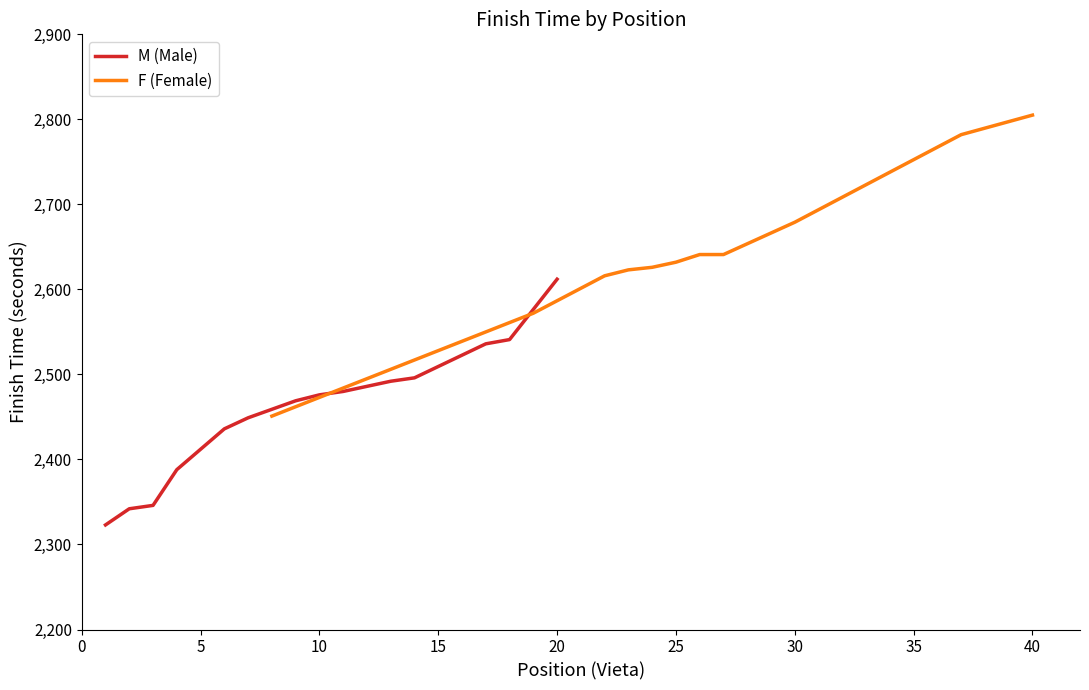

Is it true that F (Female) equals 2805 at 40?

True